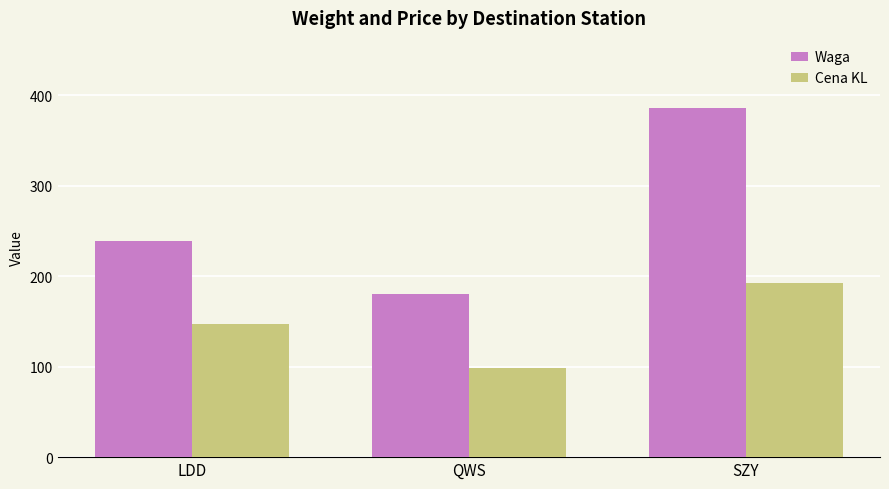

What is the difference between the highest and lowest values at LDD?

91.6